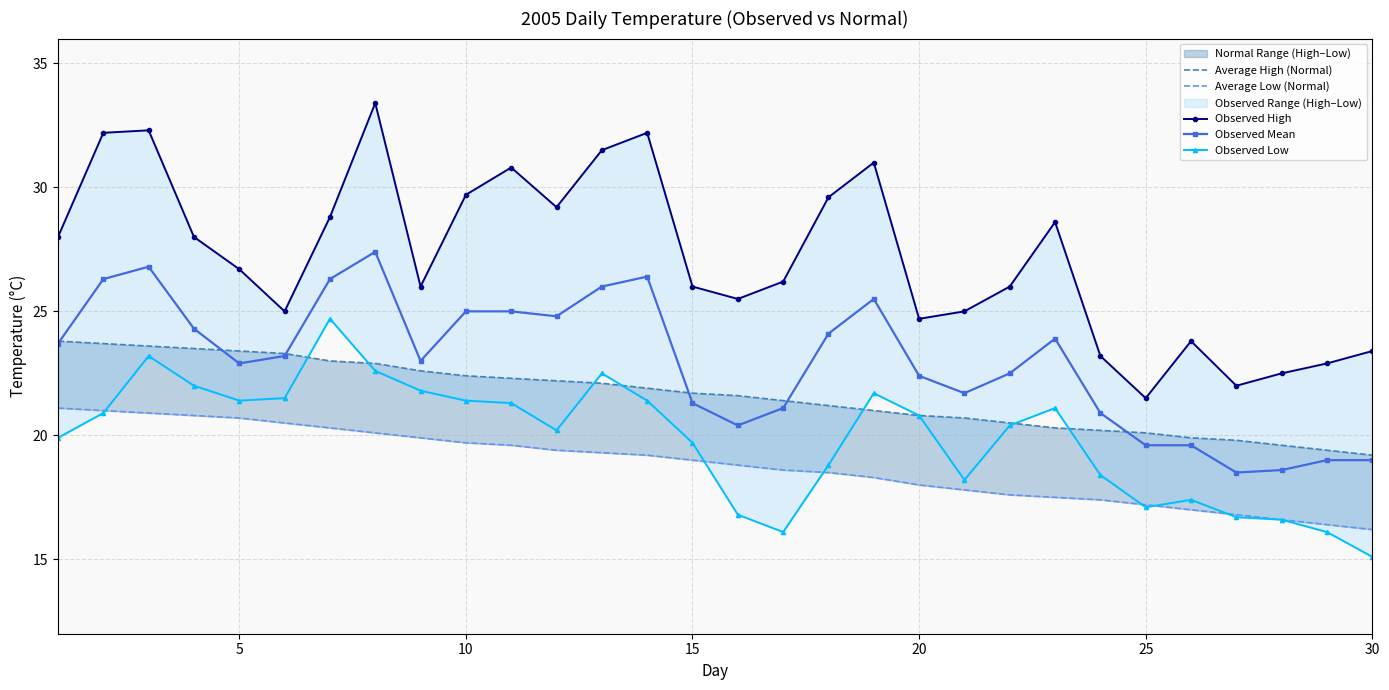

What is the maximum value for Observed Mean?

27.4